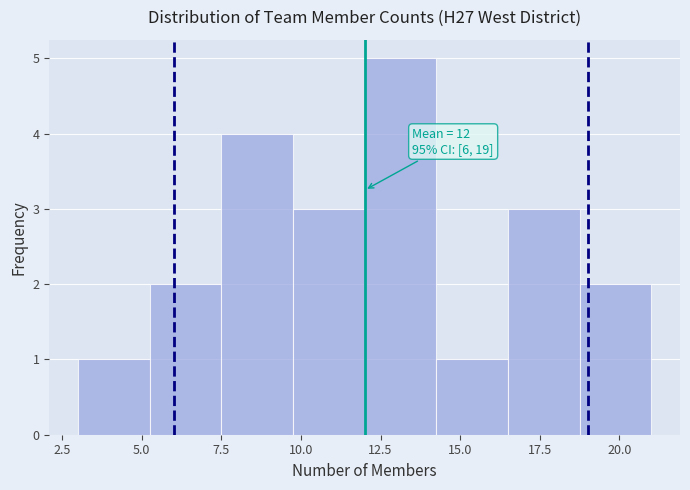

Over which range of the x-axis is the bar tallest?

12.00 to 14.25